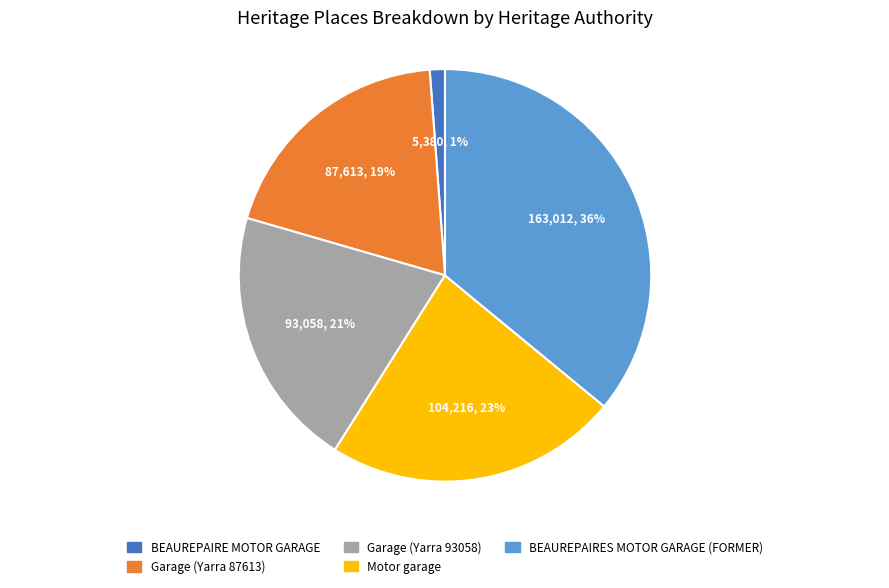

What is the smallest slice in the pie chart?

BEAUREPAIRE MOTOR GARAGE